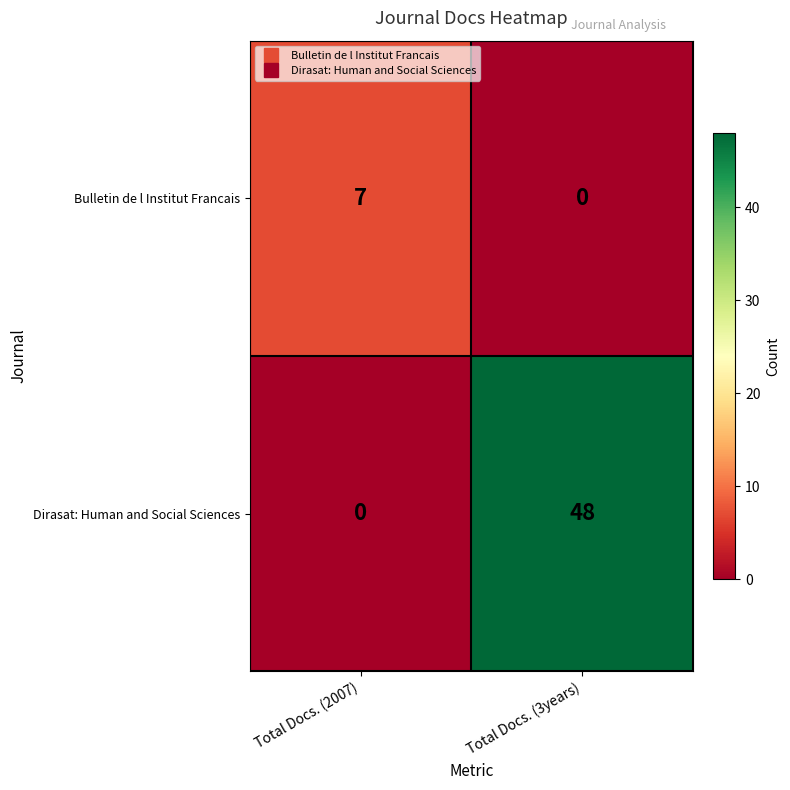

At which category is the sum across all series the highest?

Total Docs. (3years)